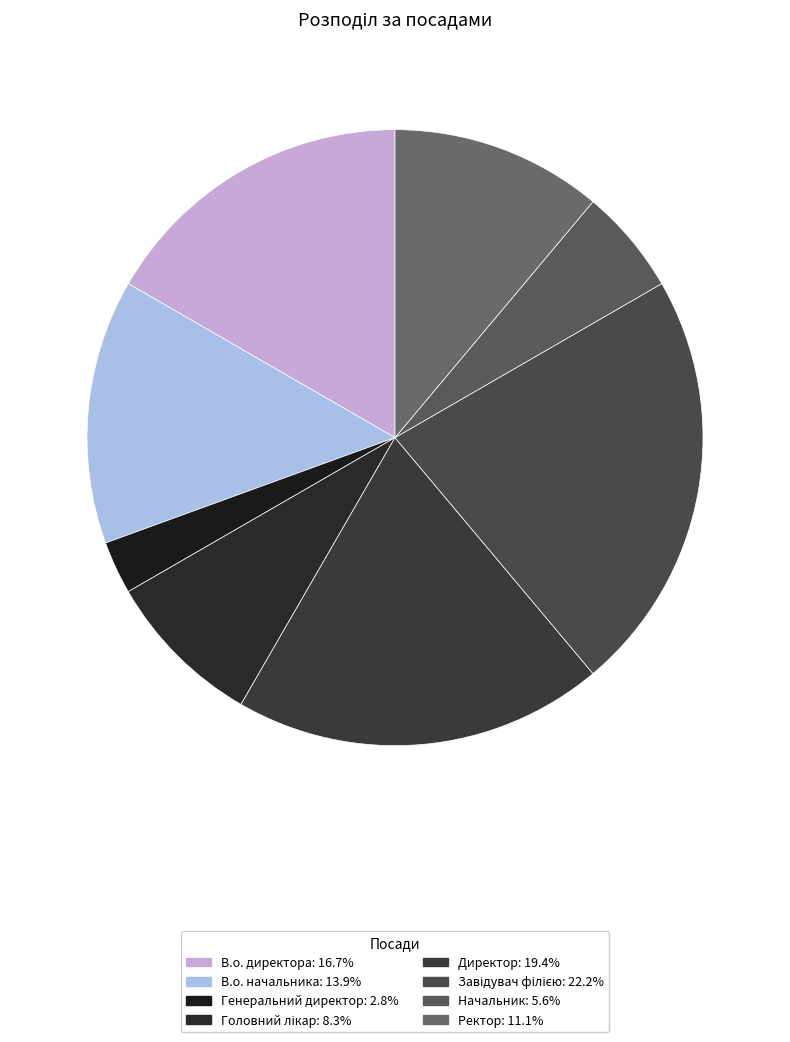

To the nearest percent, what is the average slice percentage?

12%